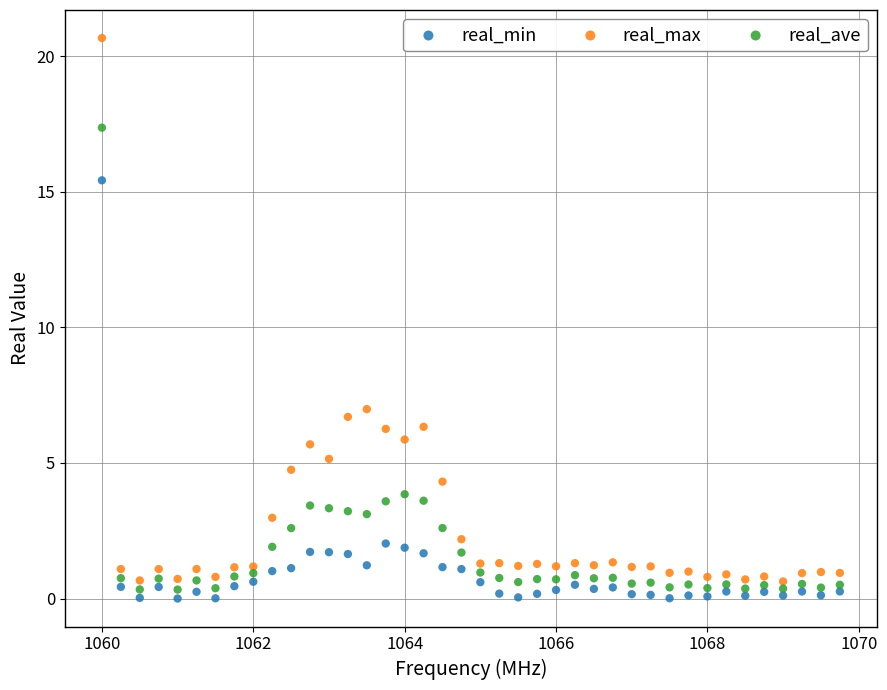

Which series reaches the maximum Y coordinate?

real_max